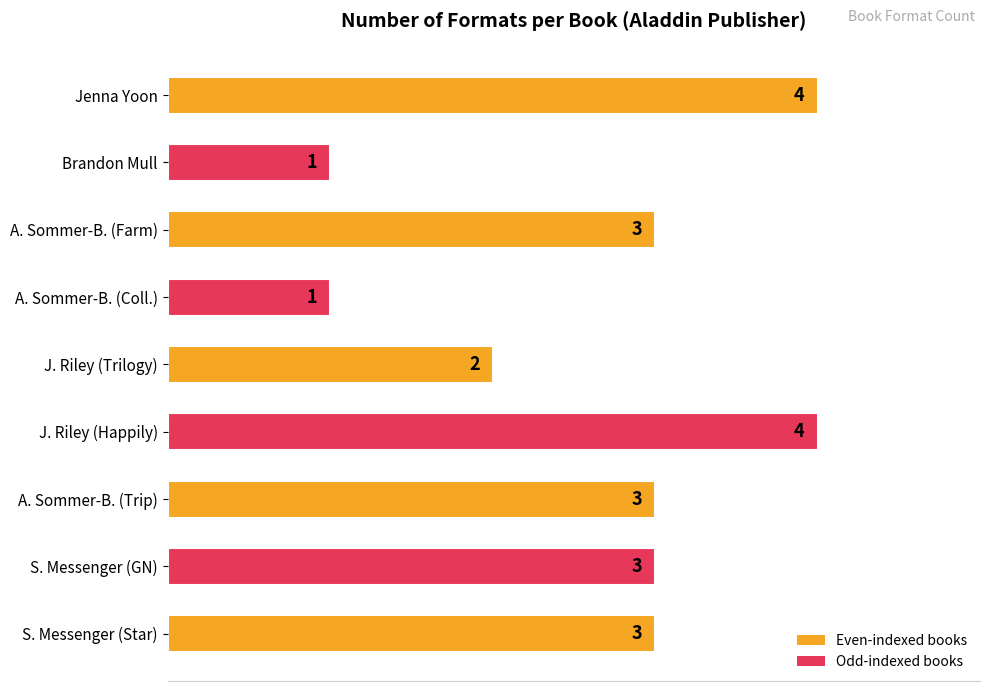

How many bars are there in total?

9